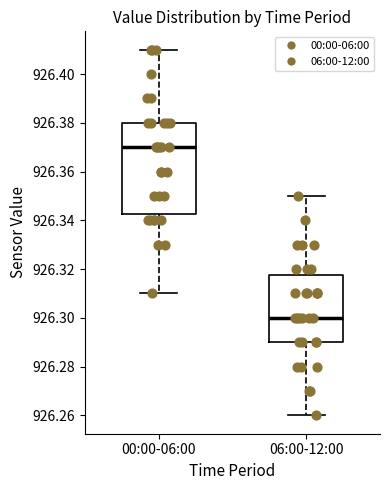

Reading left to right, transcribe this box plot: for each box, give where its median line is, the range the box spans, and where its two whiskers end, as read against the y-axis. The values are not printed on the chart, so give them approximately, as read against the axis.

00:00-06:00: median 926.370, box 926.342 to 926.380, whiskers 926.310 to 926.410
06:00-12:00: median 926.300, box 926.290 to 926.318, whiskers 926.260 to 926.350